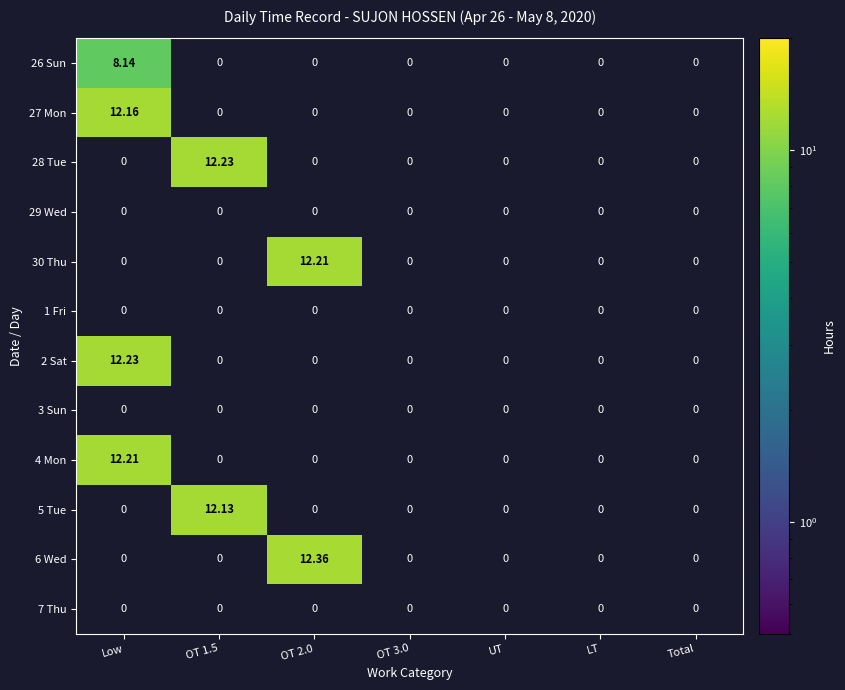

What is the smallest value displayed?

8.1